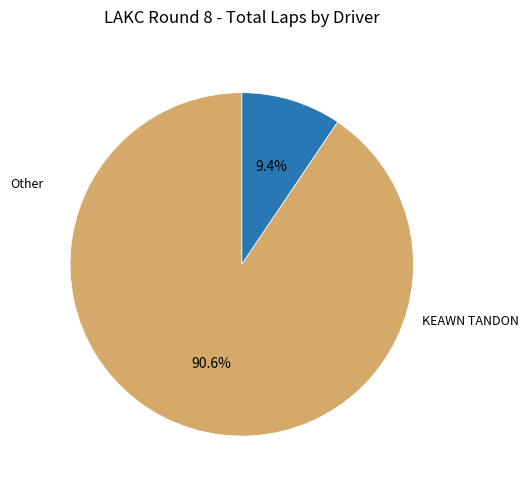

How many slices are in this pie chart?

2